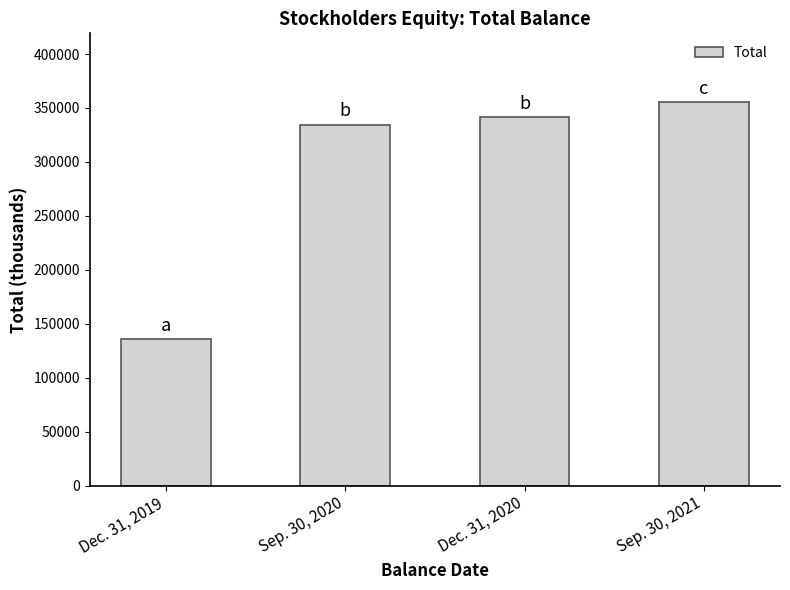

What is the label of the 4th bar from the right?

Dec. 31, 2019